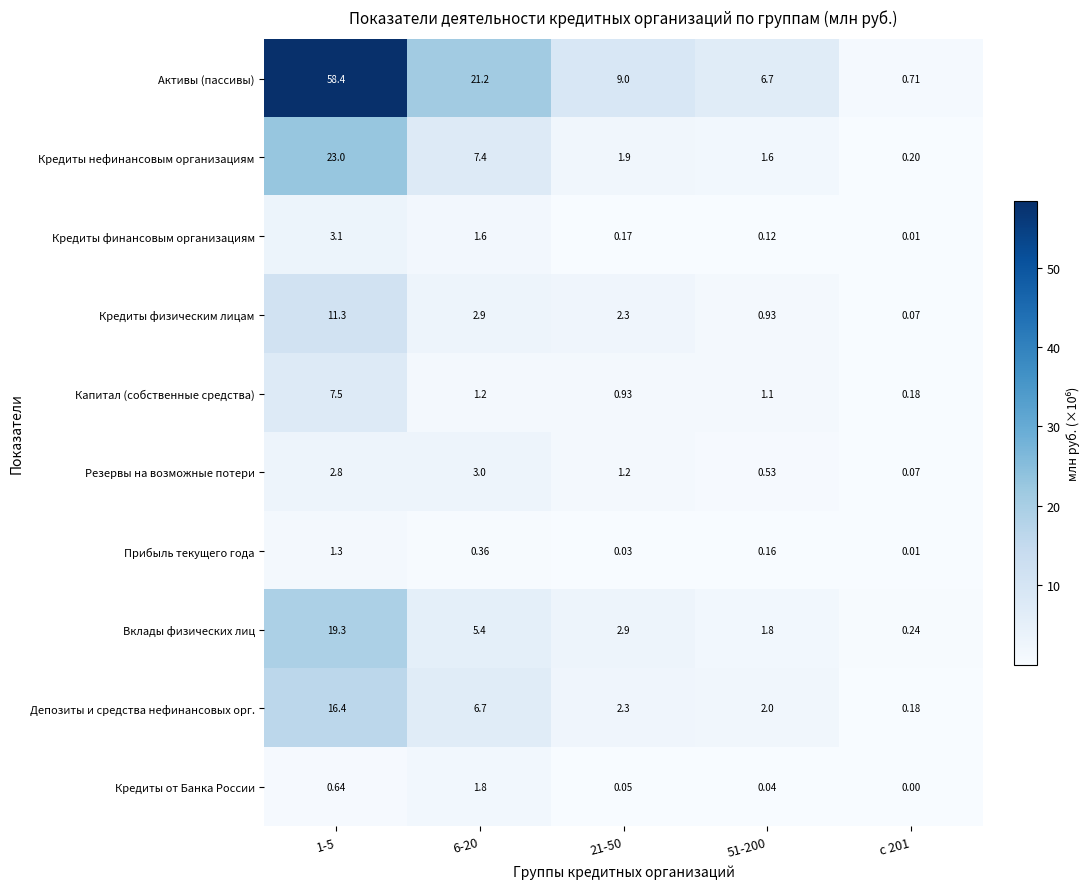

Which series has the largest total across all categories?

Активы (пассивы)